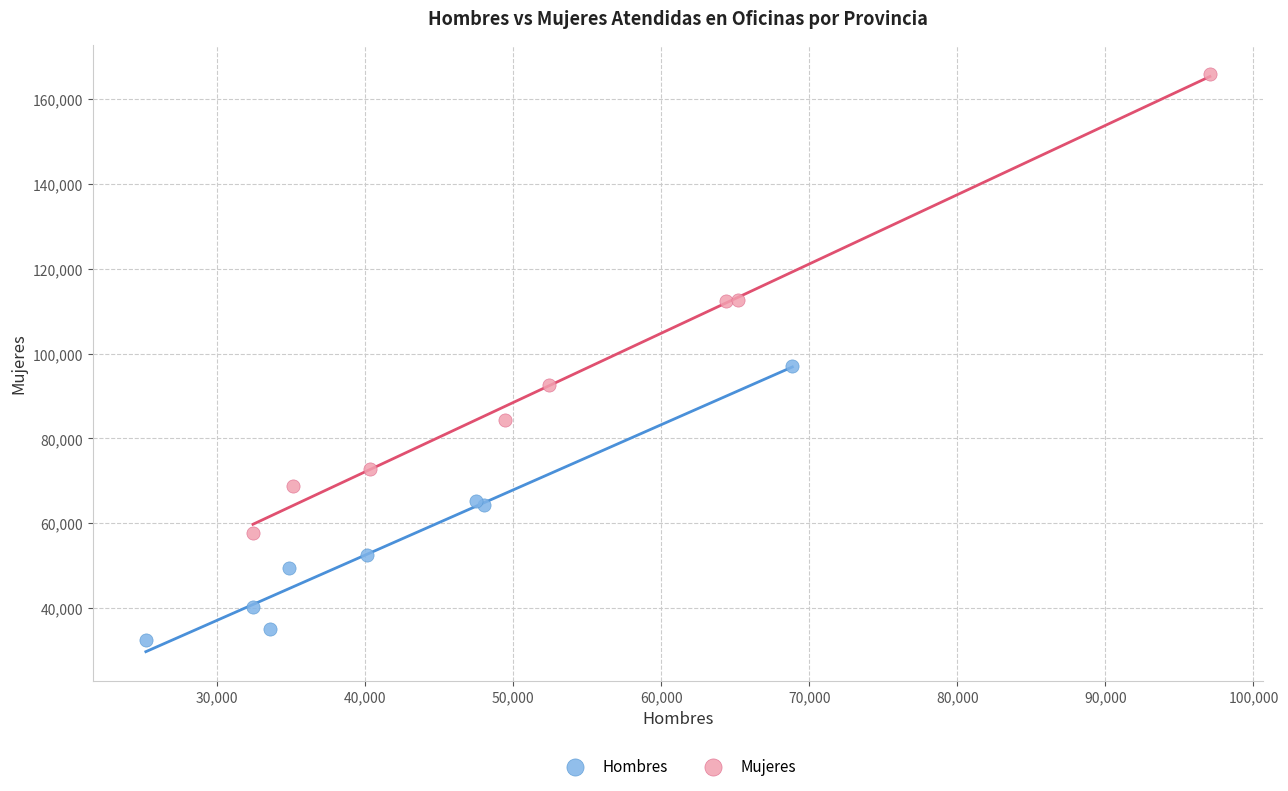

Which series contains the highest Y value?

Mujeres